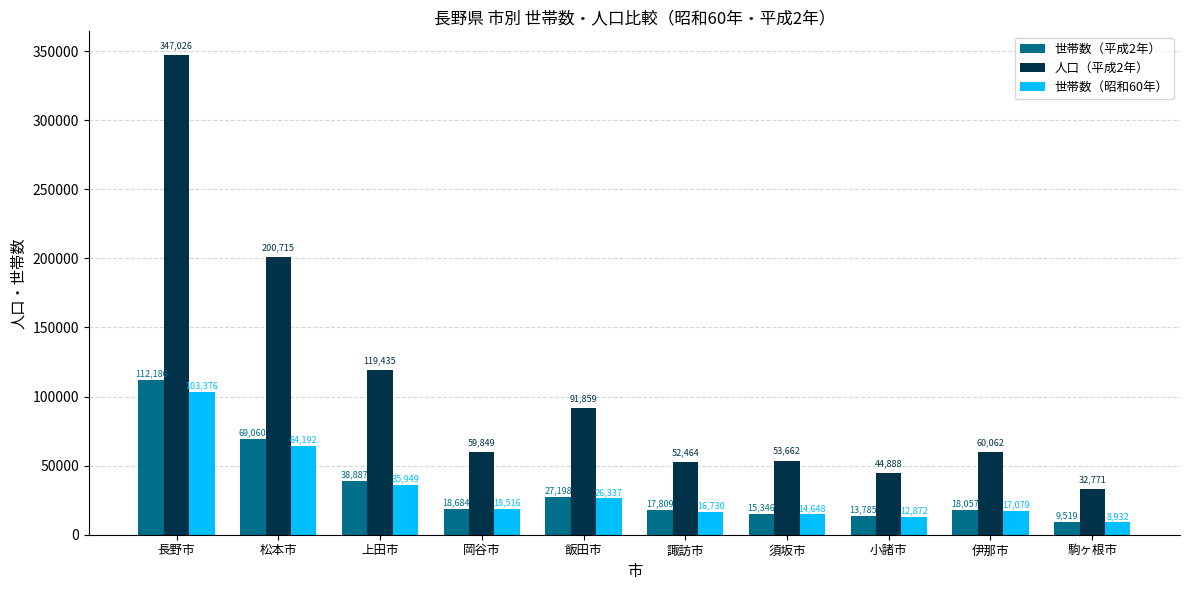

Which category has the highest value across all series?

長野市